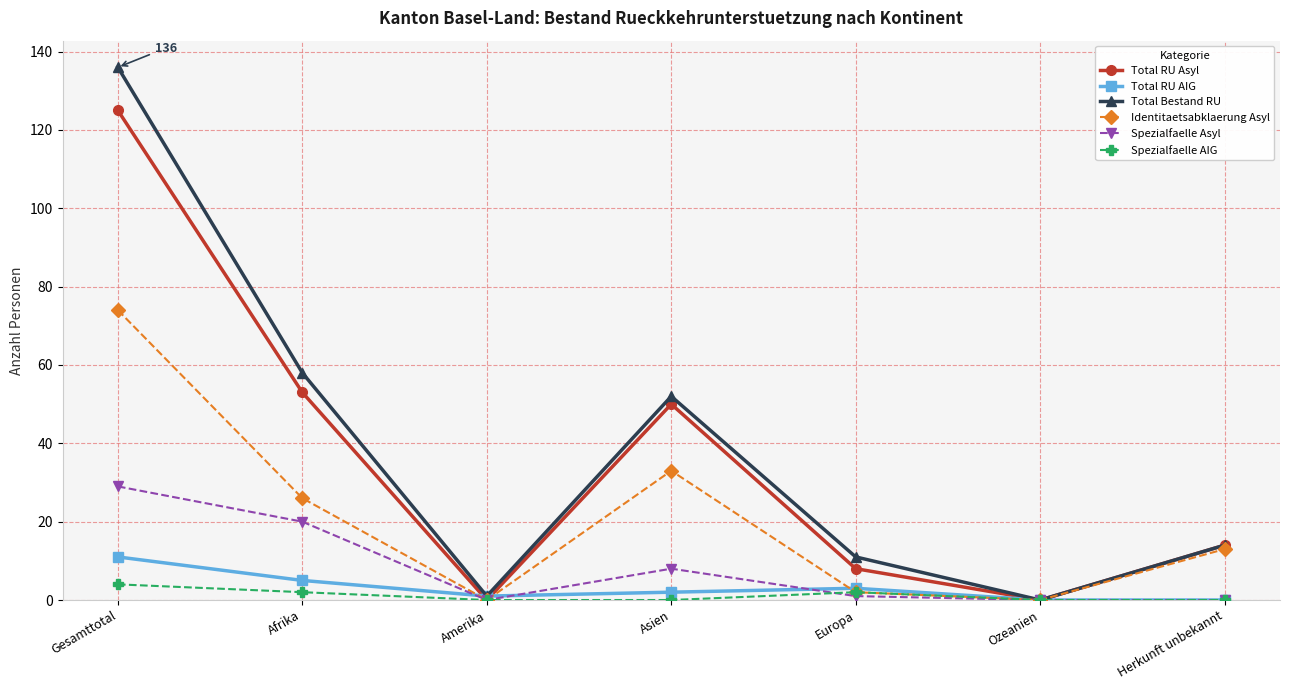

In Total Bestand RU, how many points are lower than both neighbors (excluding endpoints)?

2